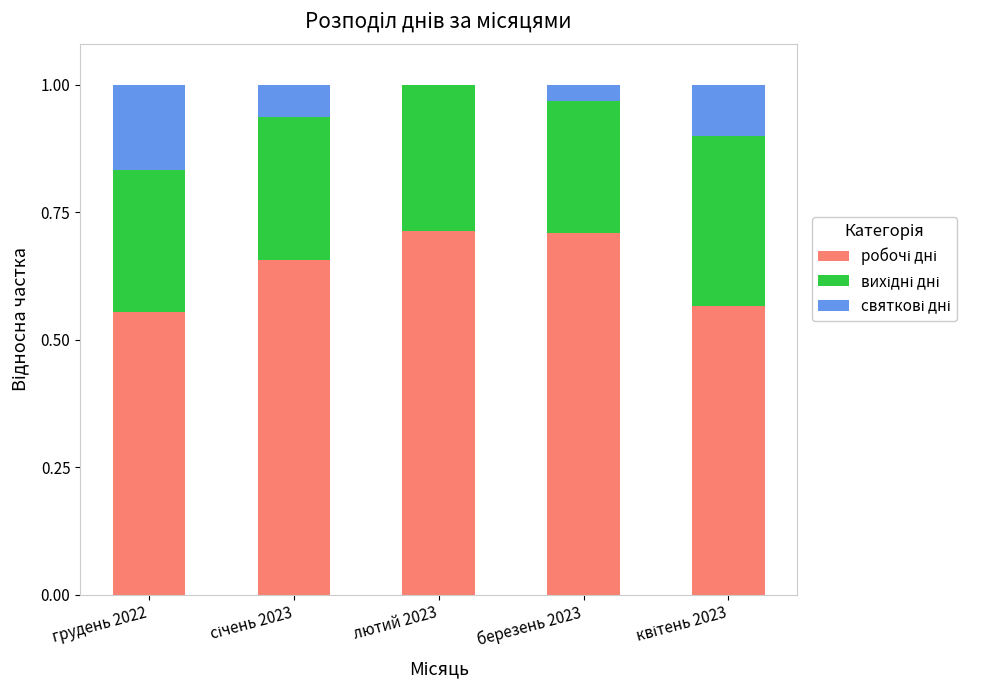

What is the total value across all series at грудень 2022?

1.0